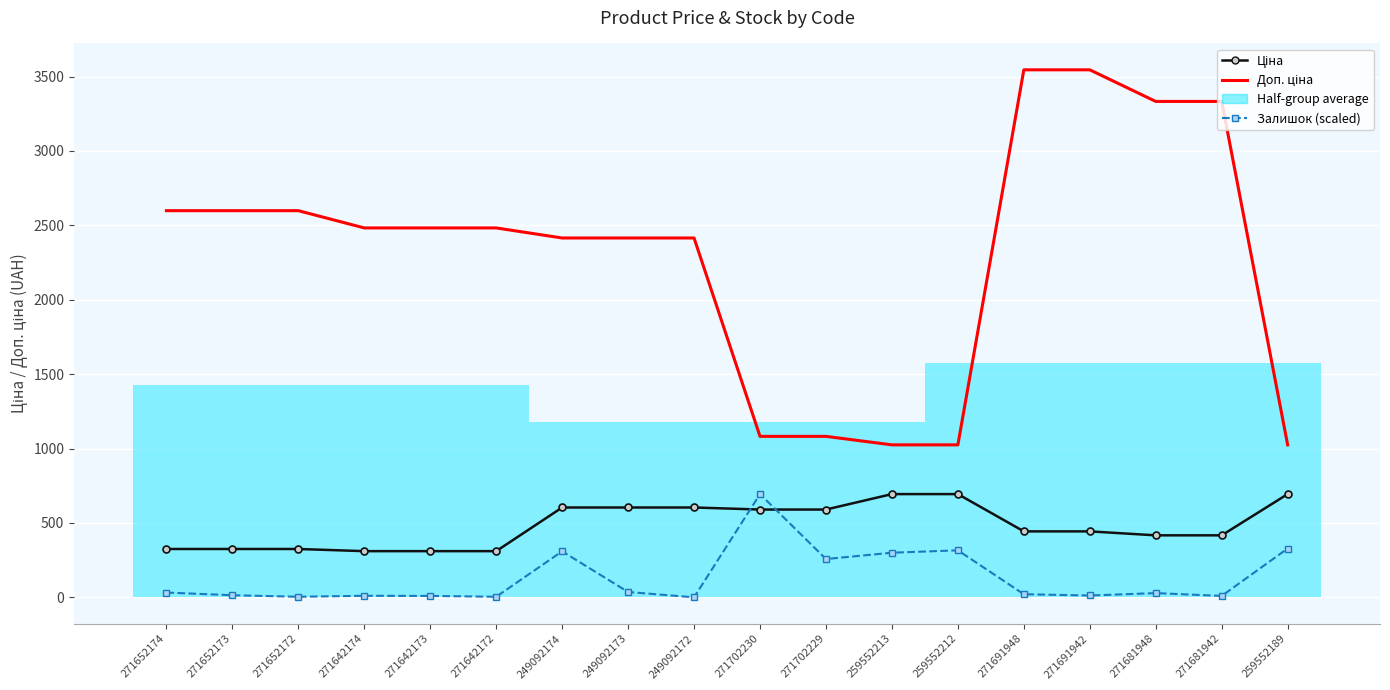

Rank the series at 271642172 from highest to lowest value.

Доп. ціна, Ціна, Залишок (scaled)